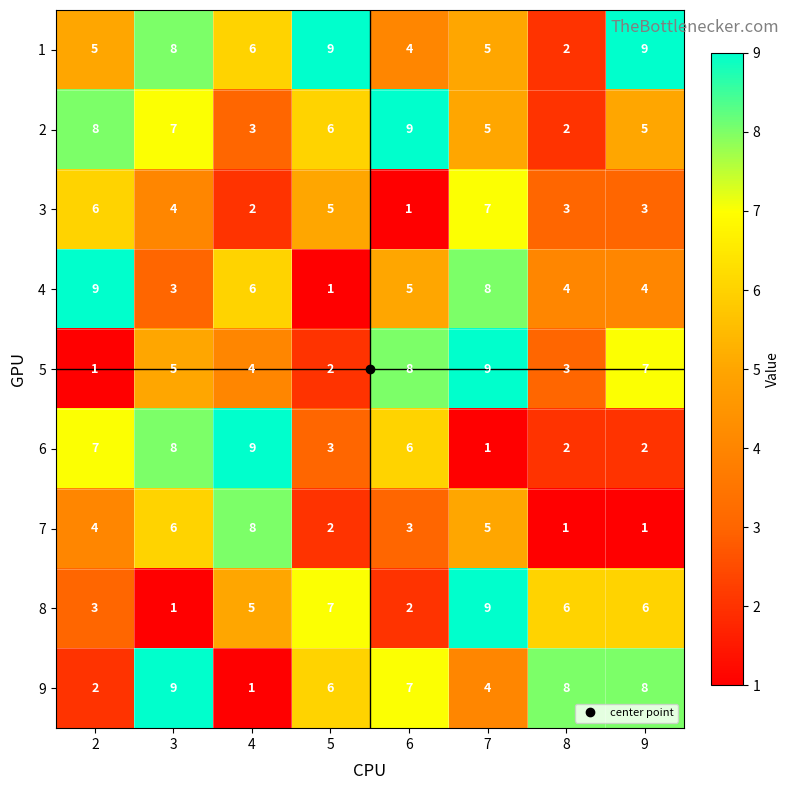

Count the number of data series in this chart.

9